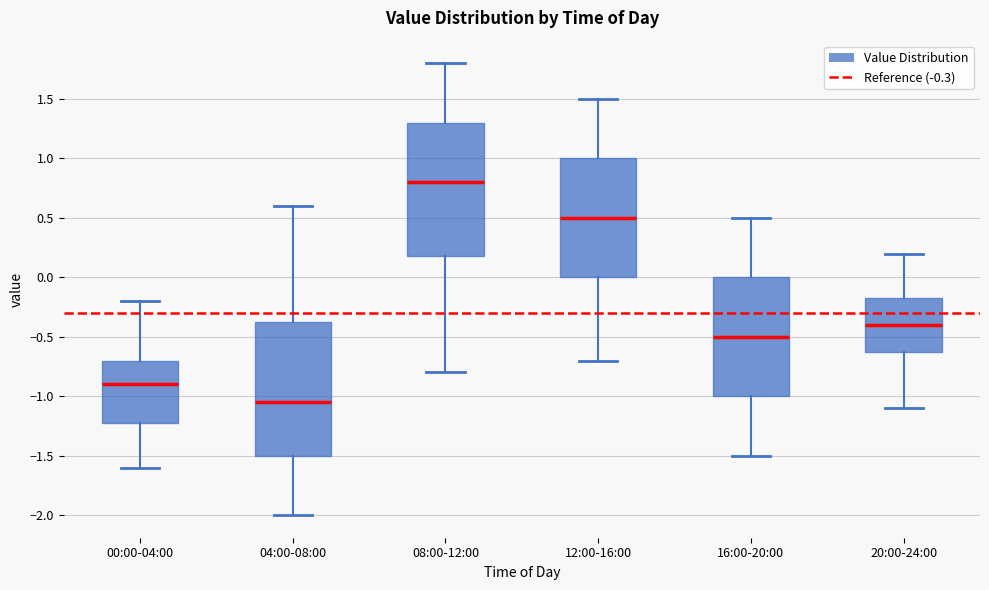

Which box has the lowest median line?

04:00-08:00